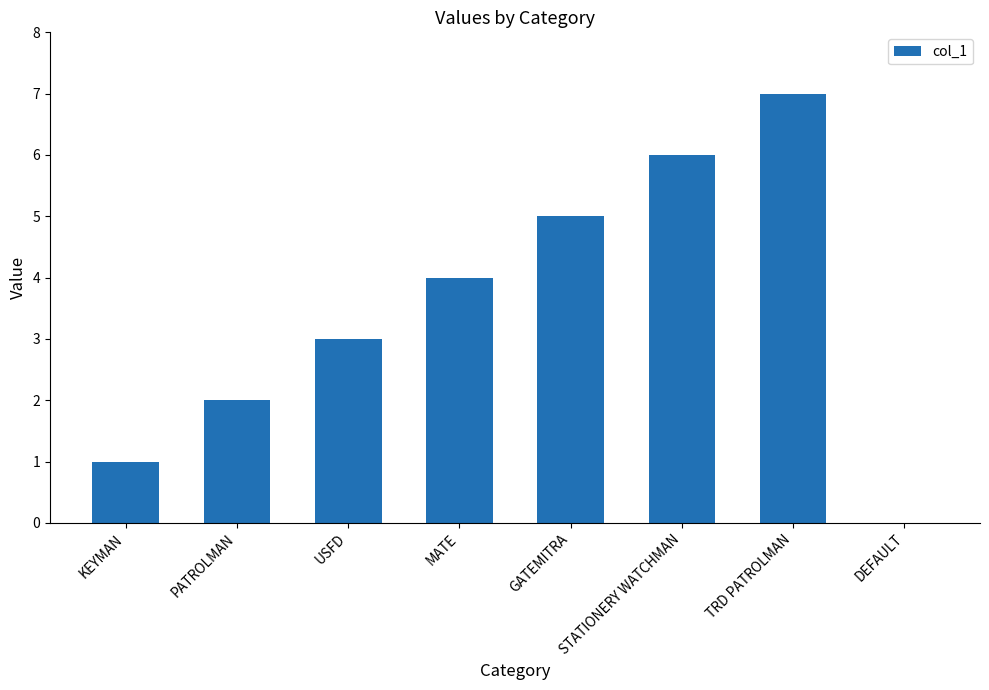

Which category has the highest value across all series?

TRD PATROLMAN